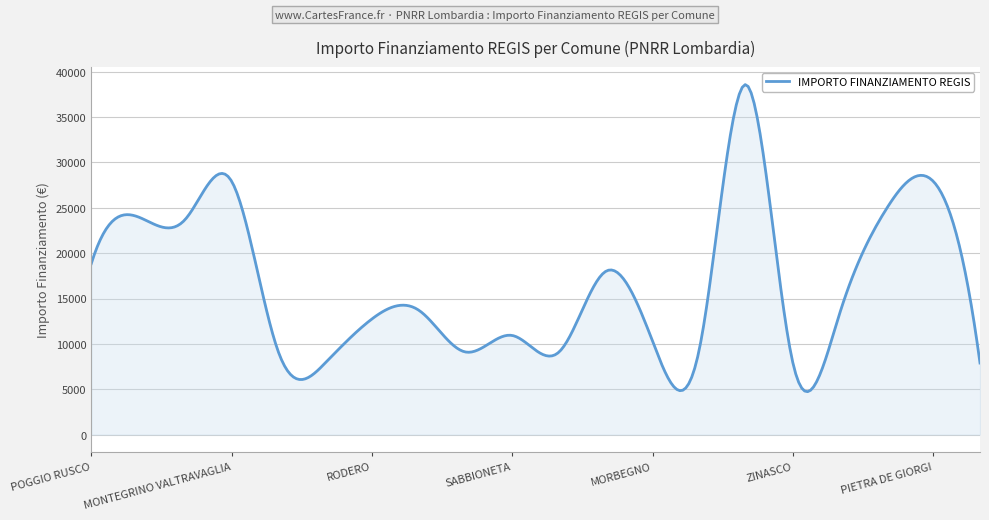

What is the maximum value shown in the chart?

38574.2